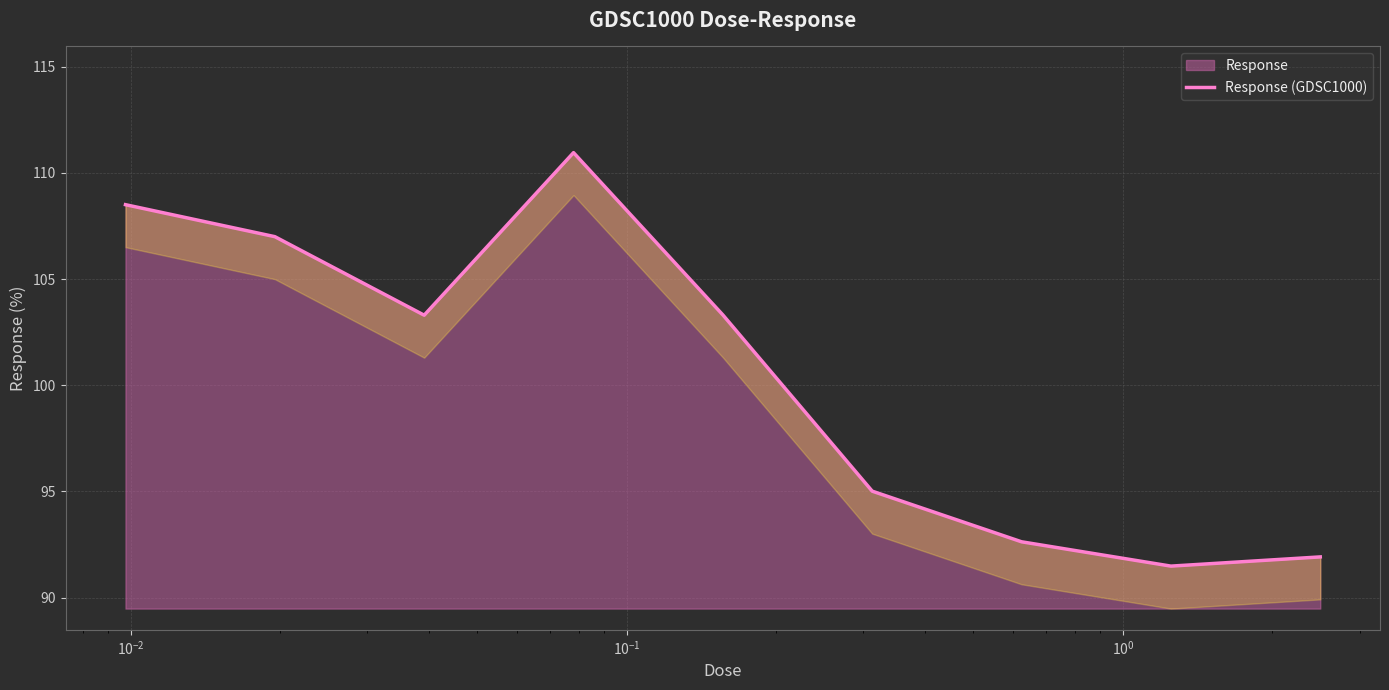

What is the maximum value for Response?

111.0